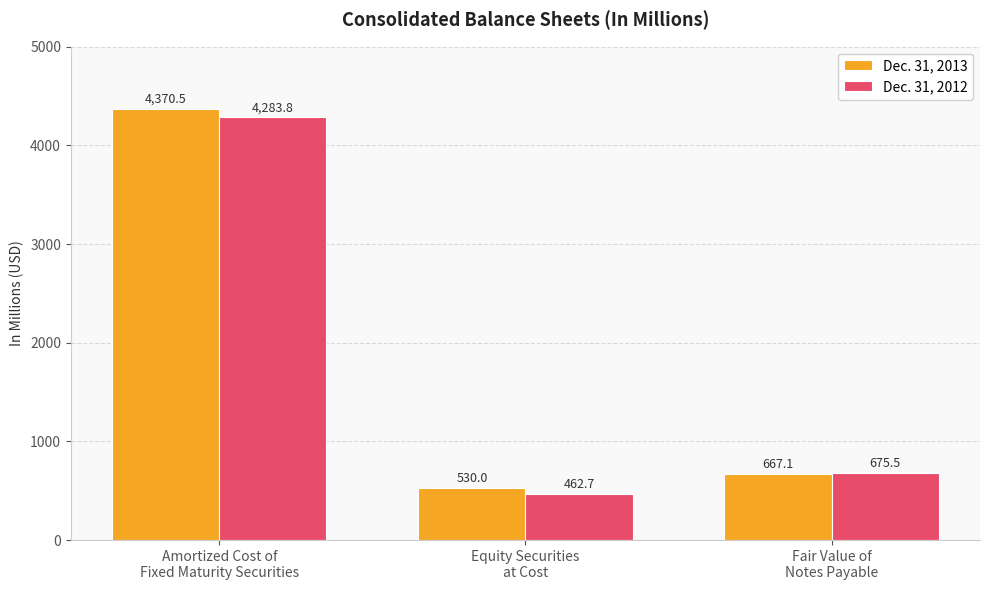

Does the chart contain any negative values?

No